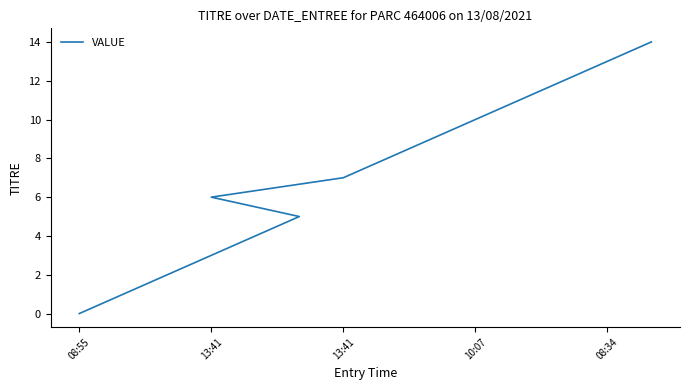

The value at 5 is 2. True or false?

False